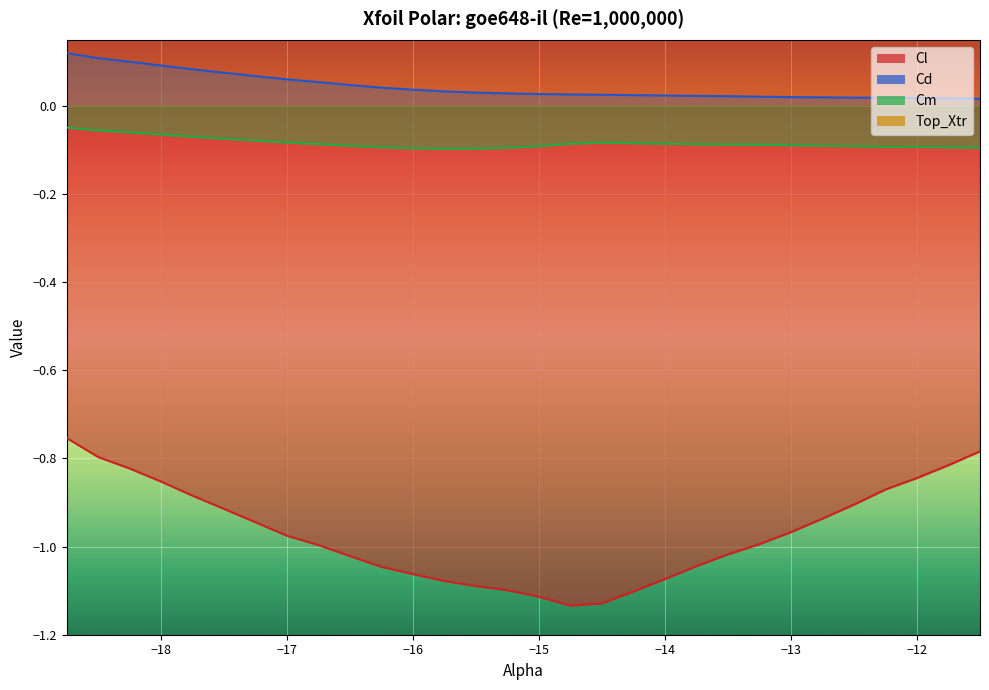

Reading left to right, list all the values displayed in this chart.

Cl: -0.8	-0.8	-0.8	-0.9	-0.9	-0.9	-0.9	-1.0	-1.0	-1.0	-1.0	-1.1	-1.1	-1.1	-1.1	-1.1	-1.1	-1.1	-1.1	-1.1	-1.0	-1.0	-1.0	-1.0	-0.9	-0.9	-0.9	-0.8	-0.8	-0.8
Cd: 0.1	0.1	0.1	0.1	0.1	0.1	0.1	0.1	0.1	0.0	0.0	0.0	0.0	0.0	0.0	0.0	0.0	0.0	0.0	0.0	0.0	0.0	0.0	0.0	0.0	0.0	0.0	0.0	0.0	0.0
Cm: -0.0	-0.1	-0.1	-0.1	-0.1	-0.1	-0.1	-0.1	-0.1	-0.1	-0.1	-0.1	-0.1	-0.1	-0.1	-0.1	-0.1	-0.1	-0.1	-0.1	-0.1	-0.1	-0.1	-0.1	-0.1	-0.1	-0.1	-0.1	-0.1	-0.1
Top_Xtr: 1.0	1.0	1.0	1.0	1.0	1.0	1.0	1.0	1.0	1.0	1.0	1.0	1.0	1.0	1.0	1.0	1.0	1.0	1.0	1.0	1.0	1.0	1.0	1.0	1.0	1.0	1.0	1.0	1.0	1.0